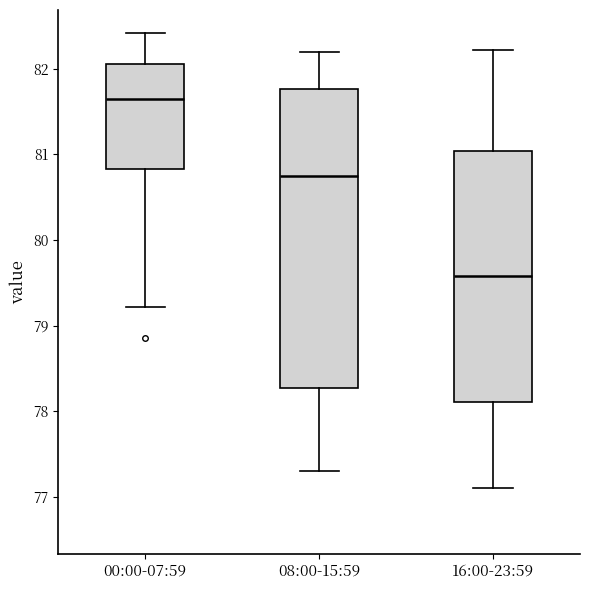

Reading left to right, read every box against the y-axis: the position of its median line, the range the box covers, and the ends of its whiskers. The values are not printed on the chart, so give them approximately, as read against the axis.

00:00-07:59: median 81.7, box 80.8 to 82.1, whiskers 79.2 to 82.4
08:00-15:59: median 80.8, box 78.3 to 81.8, whiskers 77.3 to 82.2
16:00-23:59: median 79.6, box 78.1 to 81.0, whiskers 77.1 to 82.2